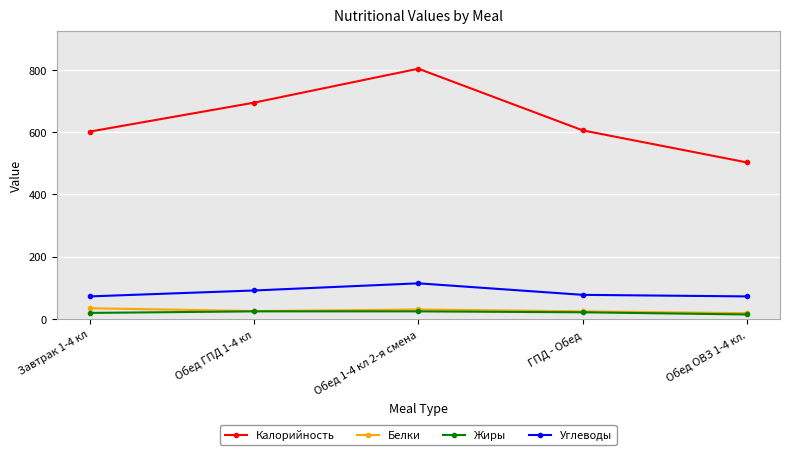

Is the value of Жиры at Обед 1-4 кл 2-я смена greater than the value of Калорийность at Обед 1-4 кл 2-я смена?

No